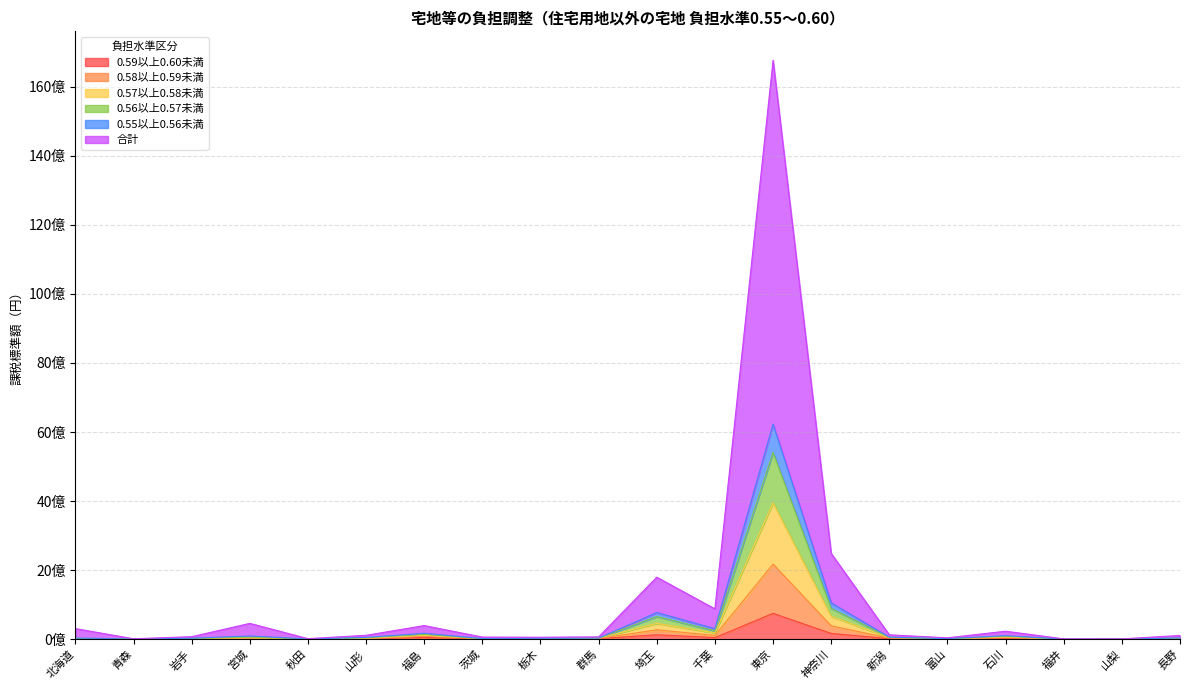

True or false: 合計 has a value of 551490459 at 福島.

False